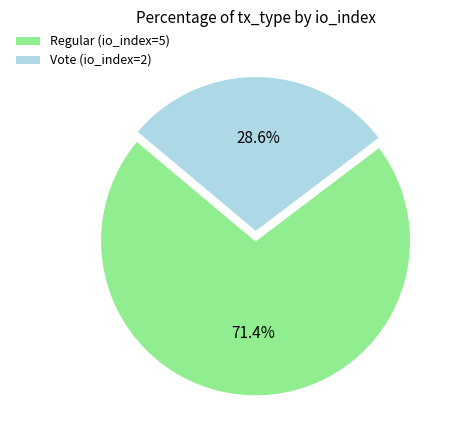

To the nearest percent, what is the combined percentage of Regular (io_index=5) and Vote (io_index=2)?

100%